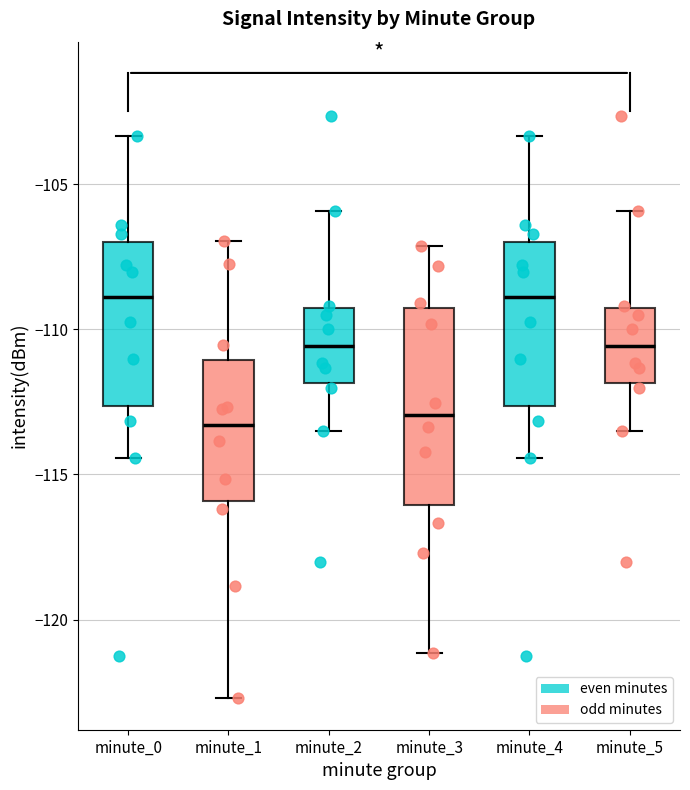

Which box is the tallest, from its lower edge to its upper edge?

minute_3